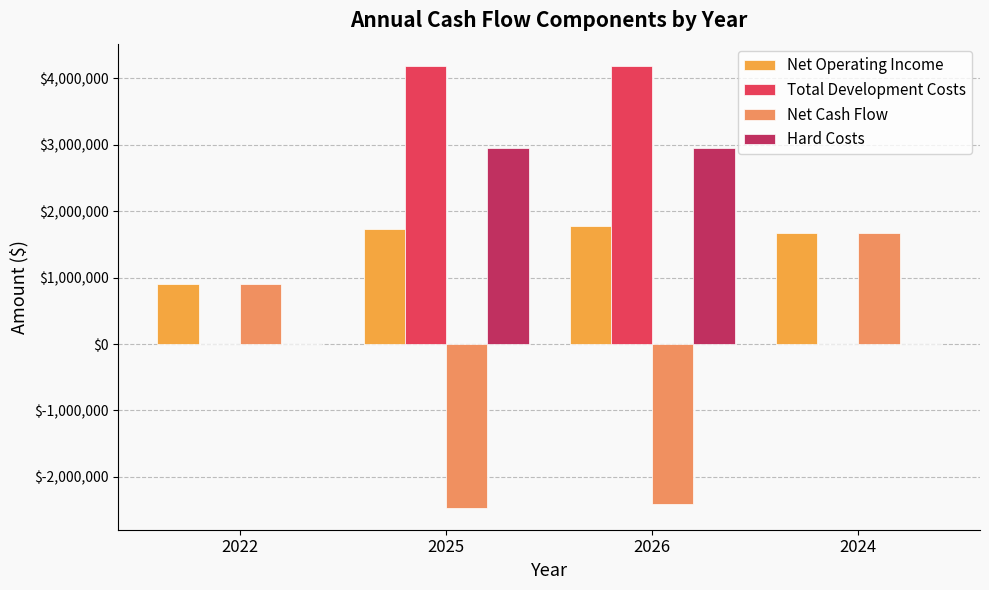

Is it true that Net Cash Flow equals 2920650.0 at 2024?

False